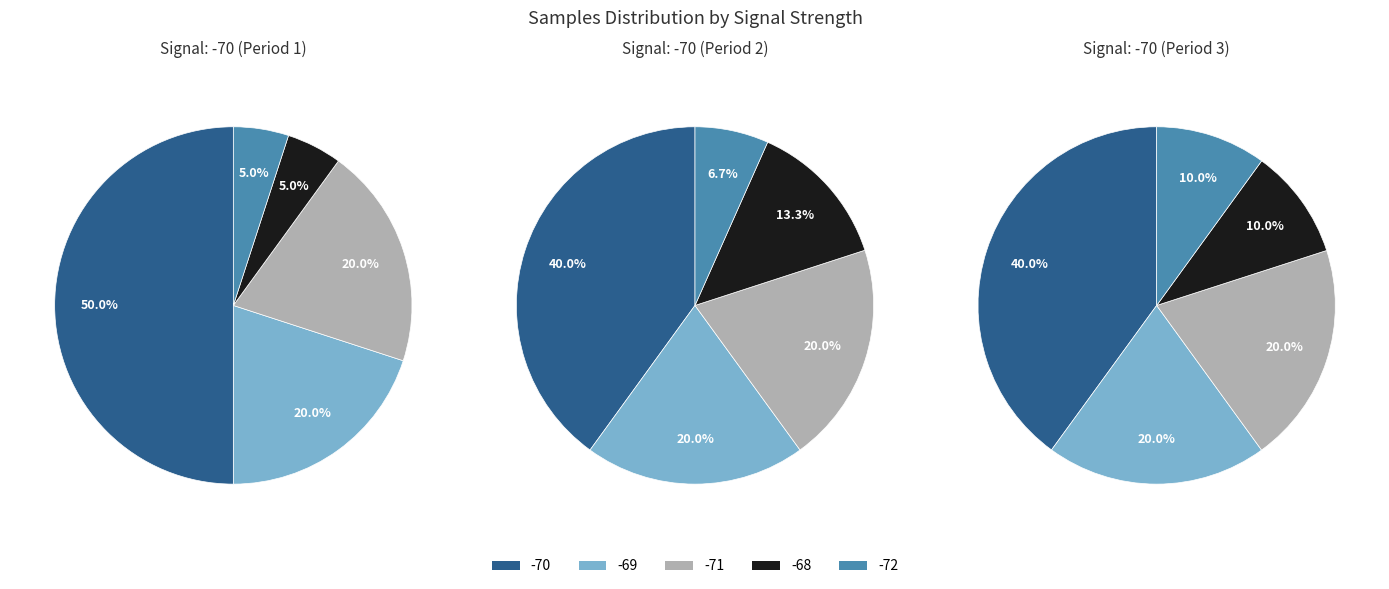

True or false: BME280_humidity accounts for 1% of the total.

False